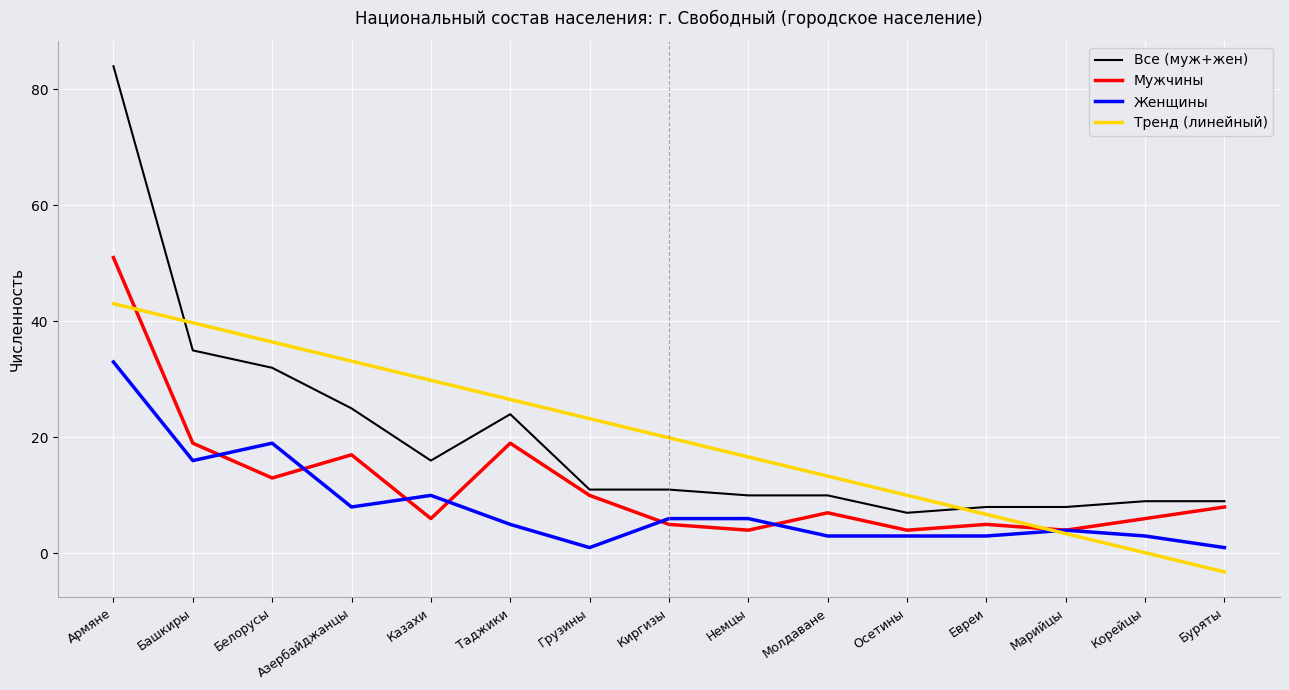

What position from the left is Евреи?

12